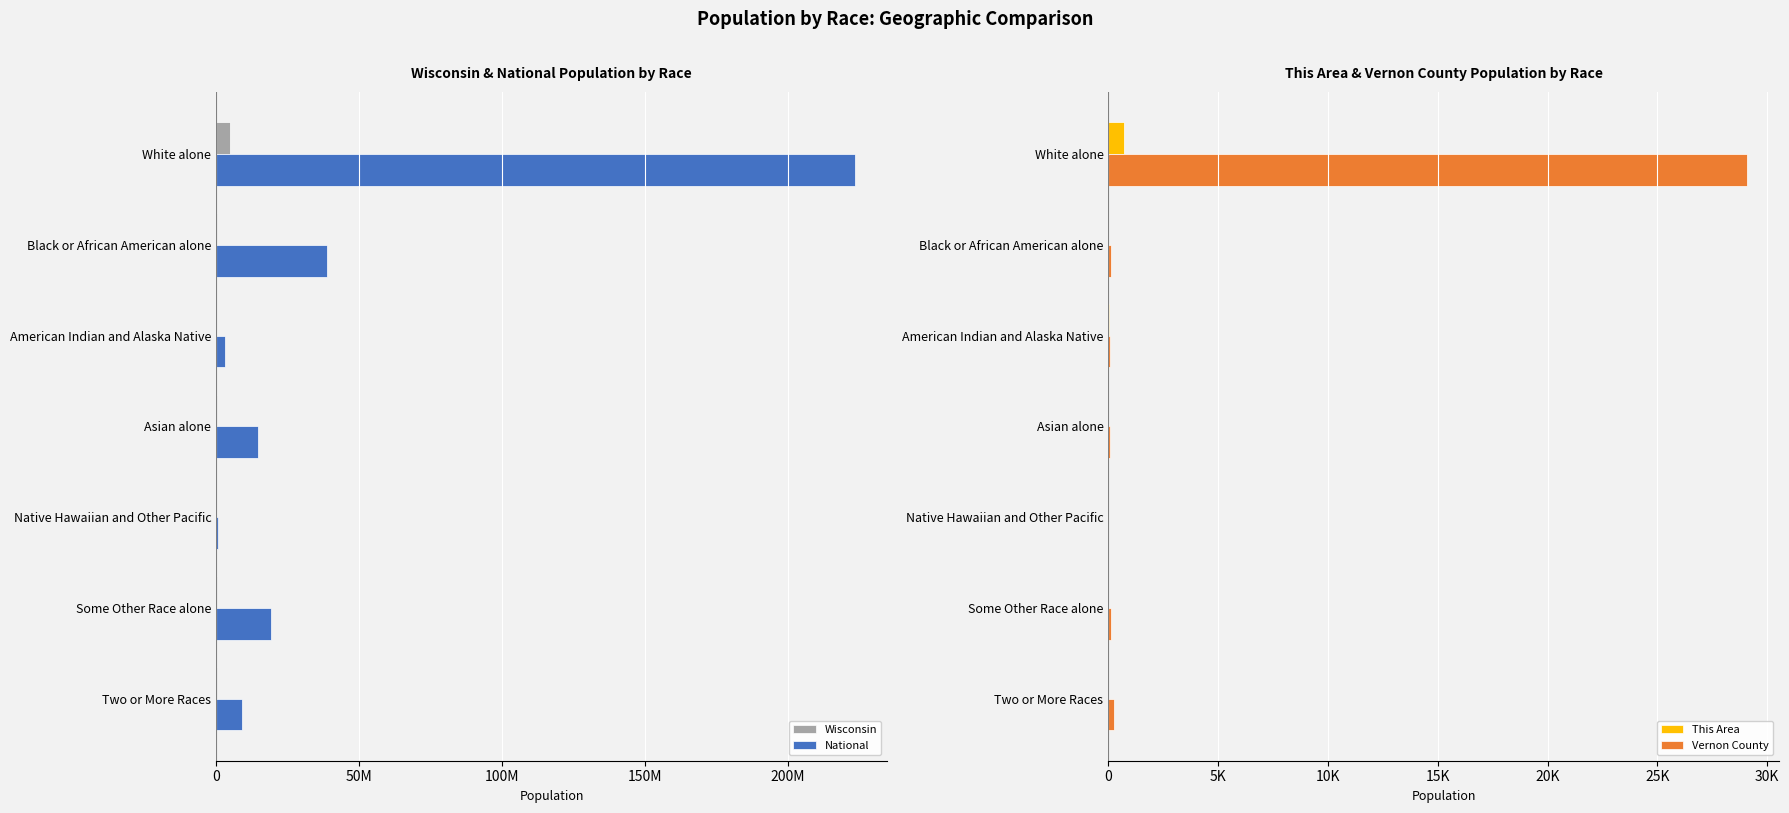

At American Indian and Alaska Native, list the series in order from smallest to largest.

This Area, Vernon County, Wisconsin, National